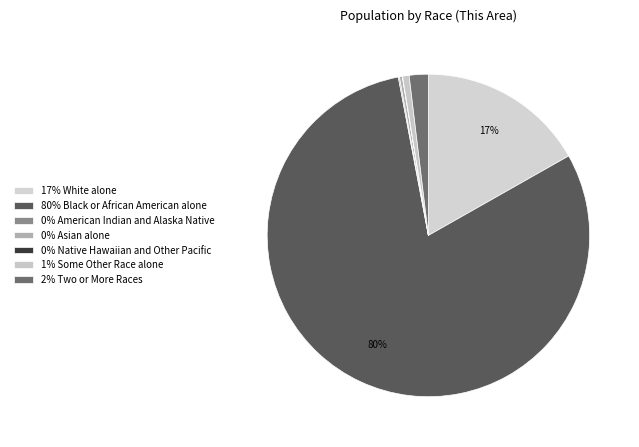

How many segments does this pie chart have?

7